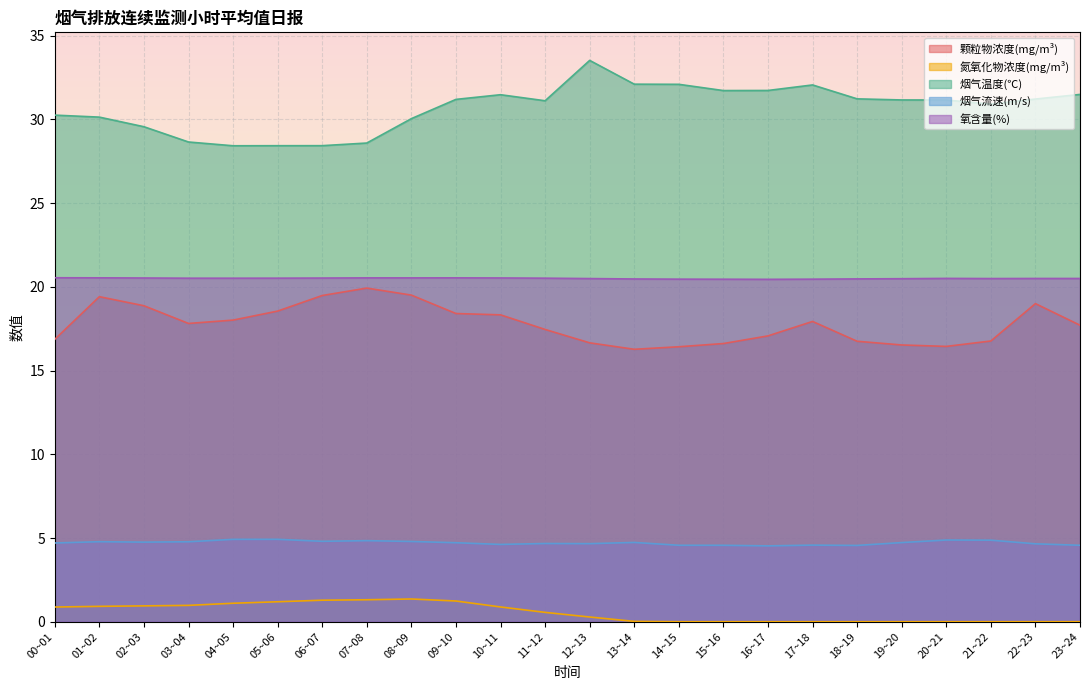

What is the difference between the highest and lowest values at 11~12?

30.6